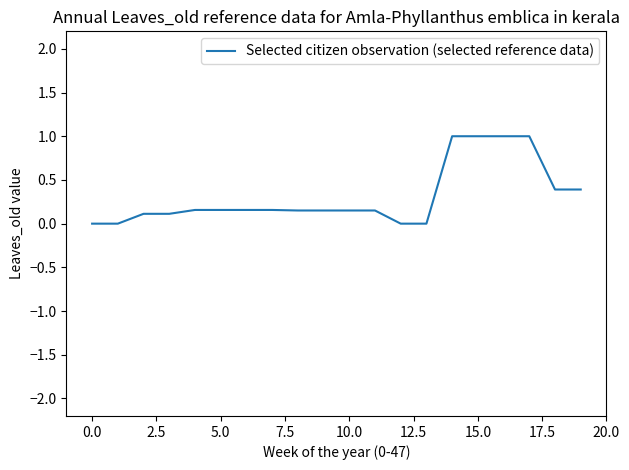

What is the difference between the maximum and minimum values?

1.0